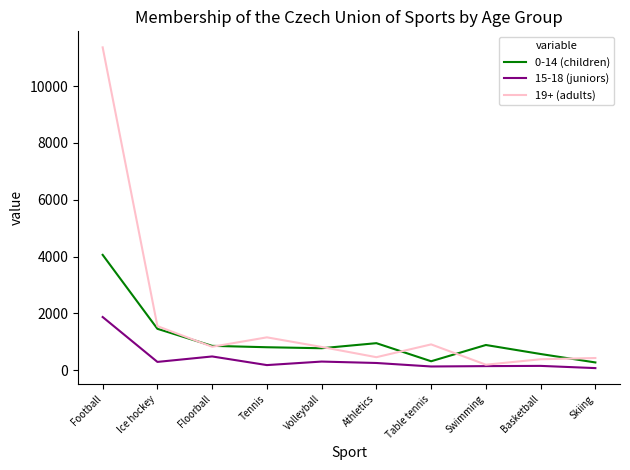

Which series changed the most between Football and Basketball?

19+ (adults)